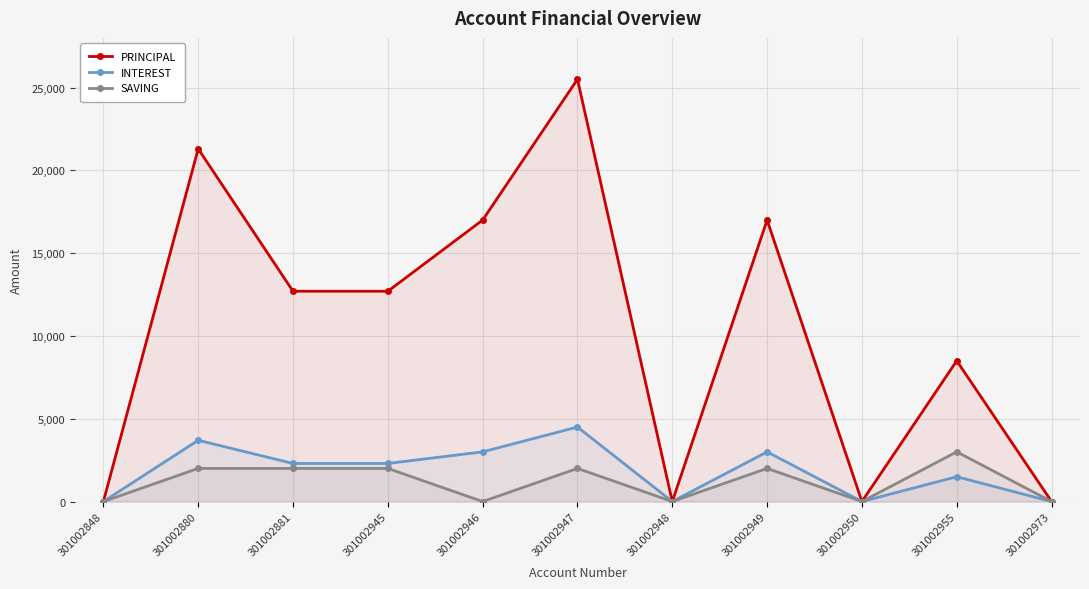

What is the difference between the SAVING values at 301002973 and 301002949?

2000